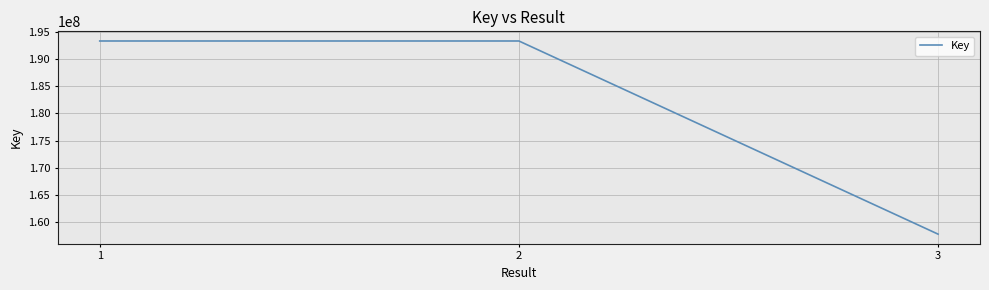

Is it true that the value at 1 is 60867735?

False